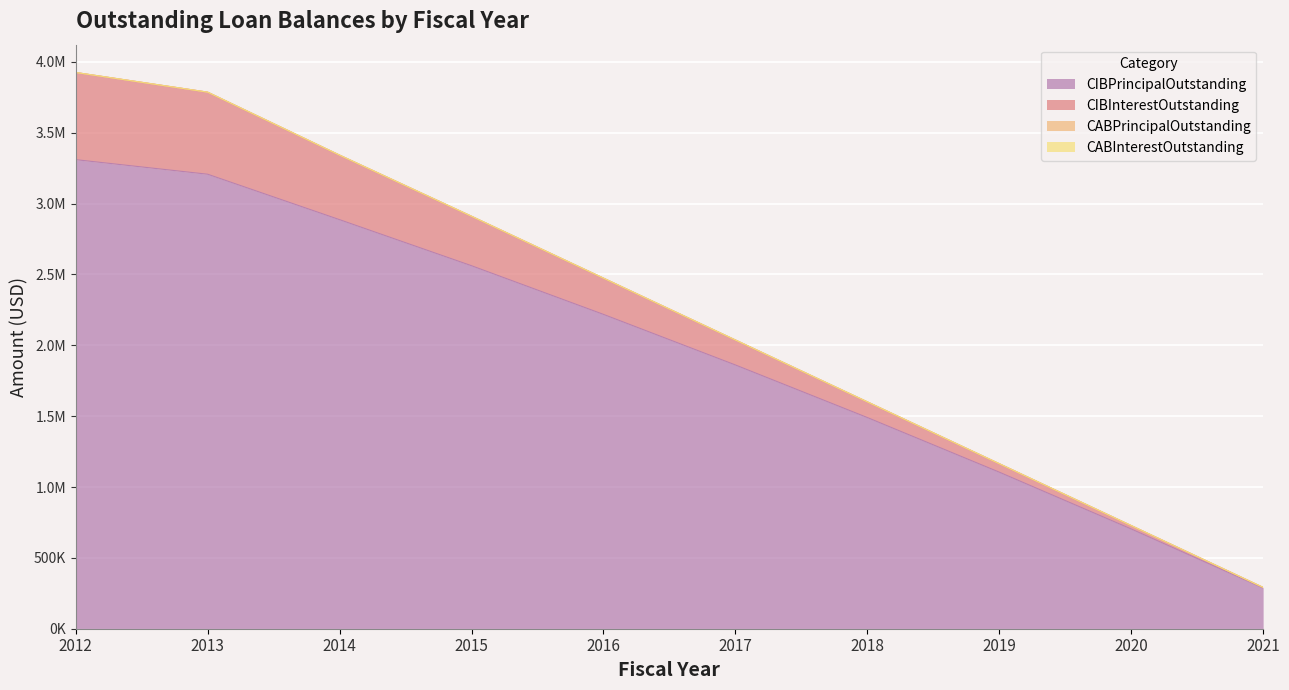

True or false: CIBInterestOutstanding has more than 0 points higher than both neighbors.

False